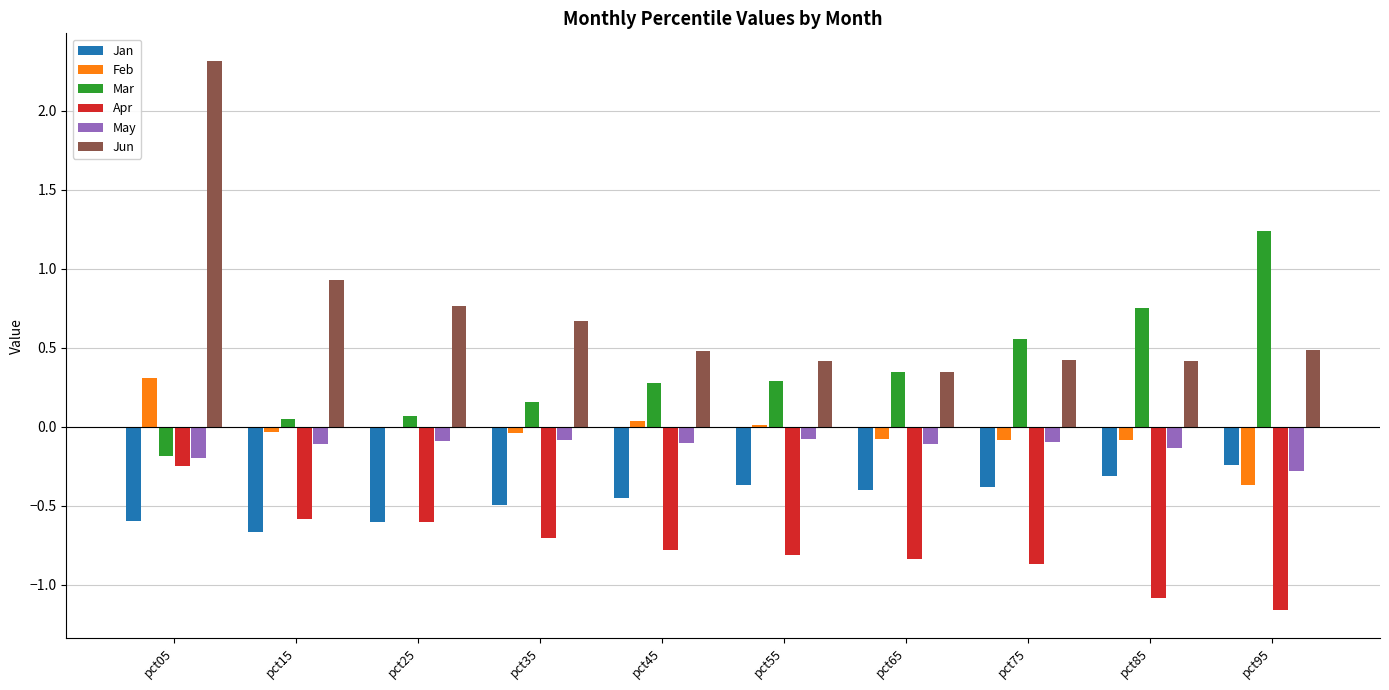

Does the chart contain stacked bars?

No